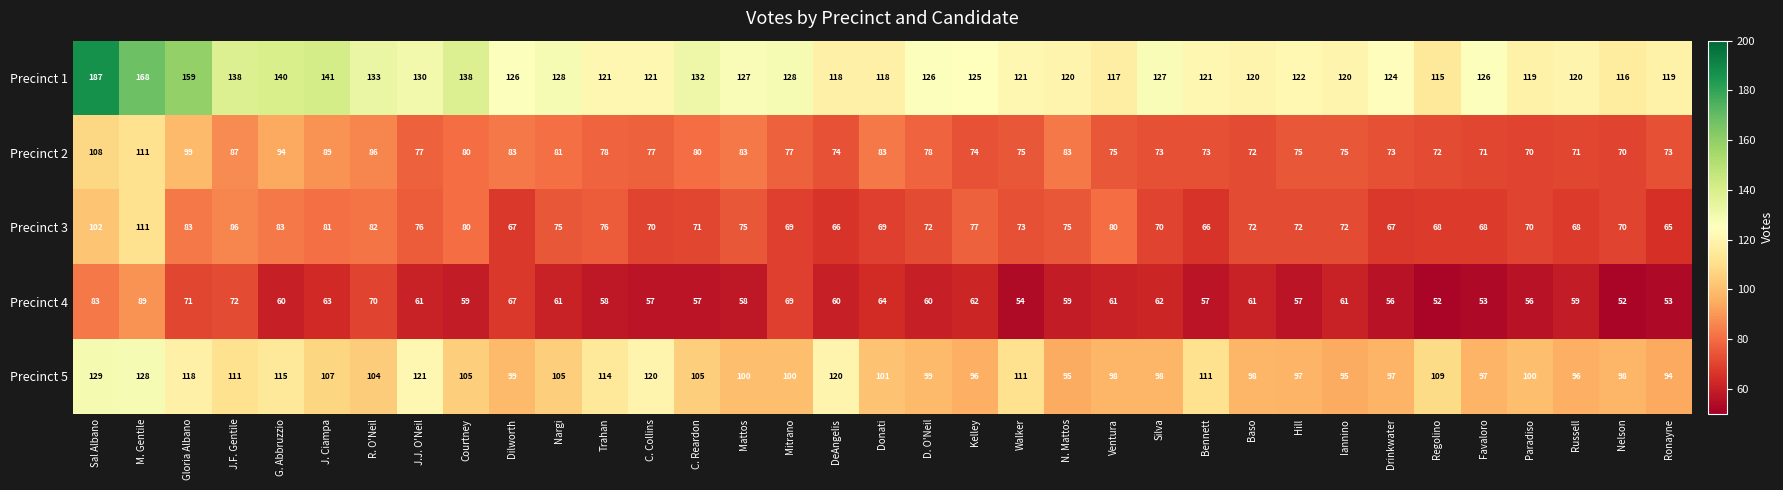

What is the greatest value displayed?

187